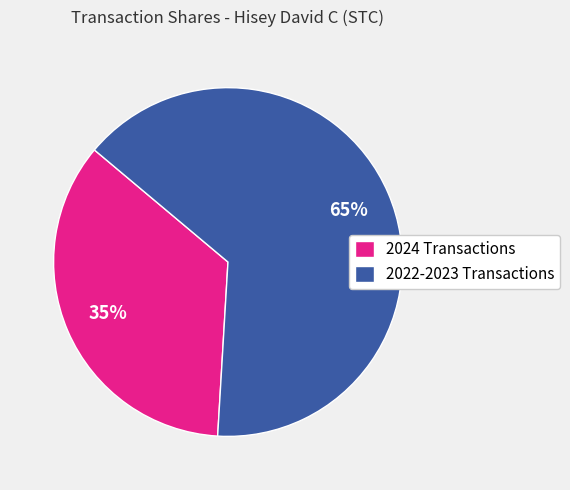

To the nearest percent, what is the difference between the largest and smallest slice percentages?

30%